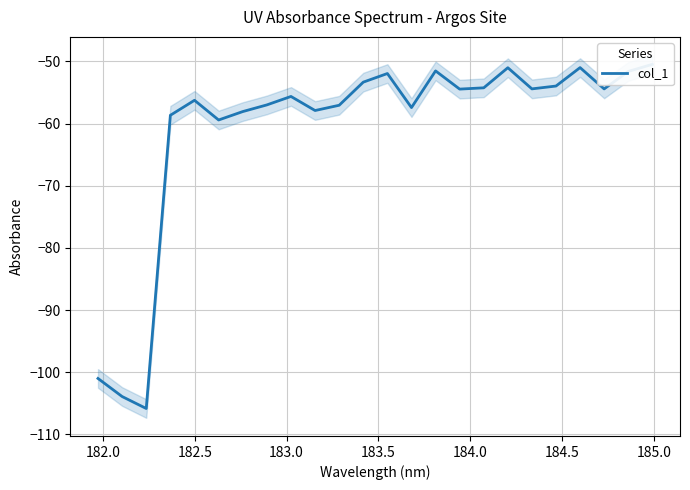

How many interior local peaks (higher than both neighbors) does the data have?

6